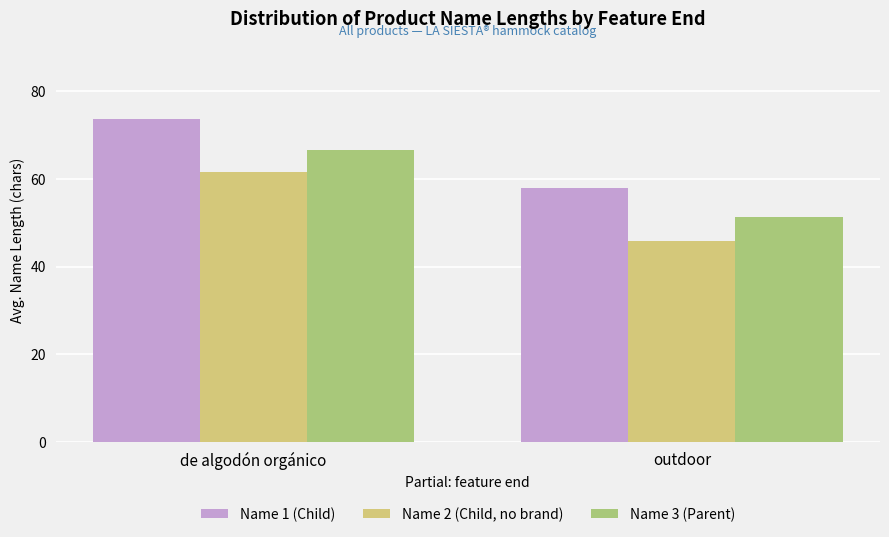

What is the difference between the maximum and minimum values in the Name 3 (Parent) series?

15.3